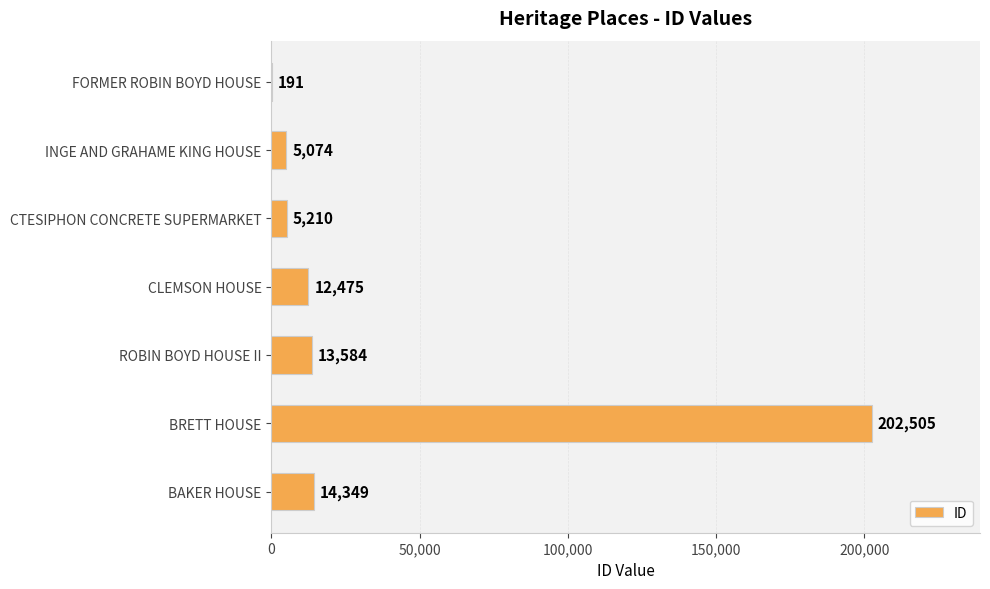

What is the sum of all values?

253388